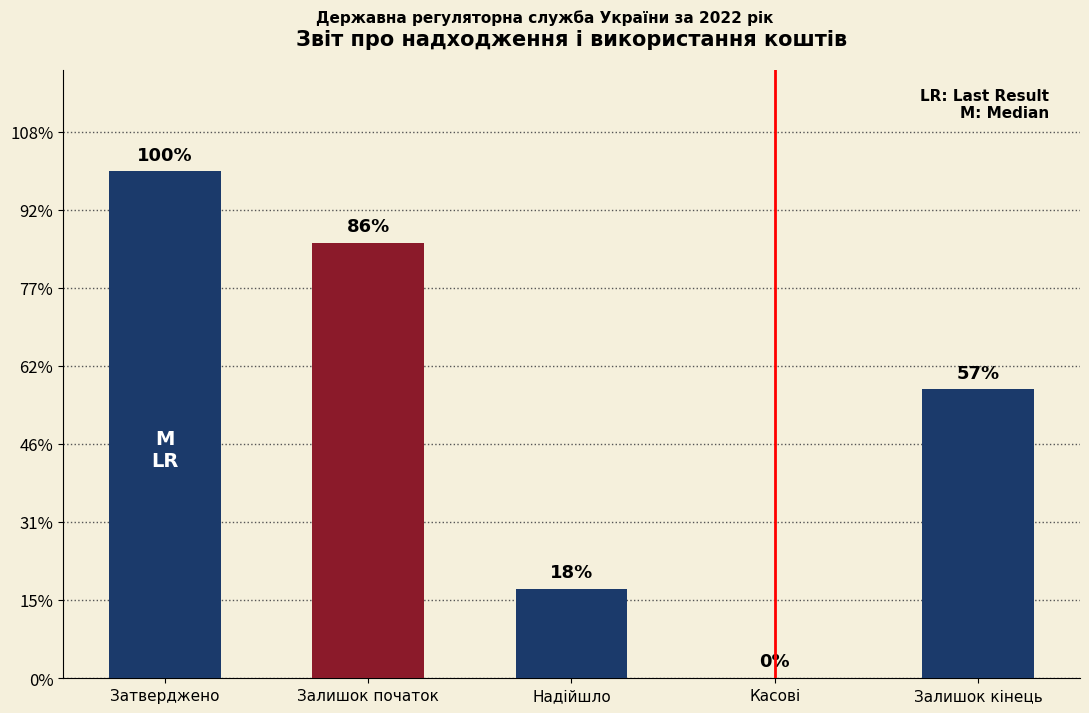

What is the label of the 2nd bar from the left?

Залишок початок